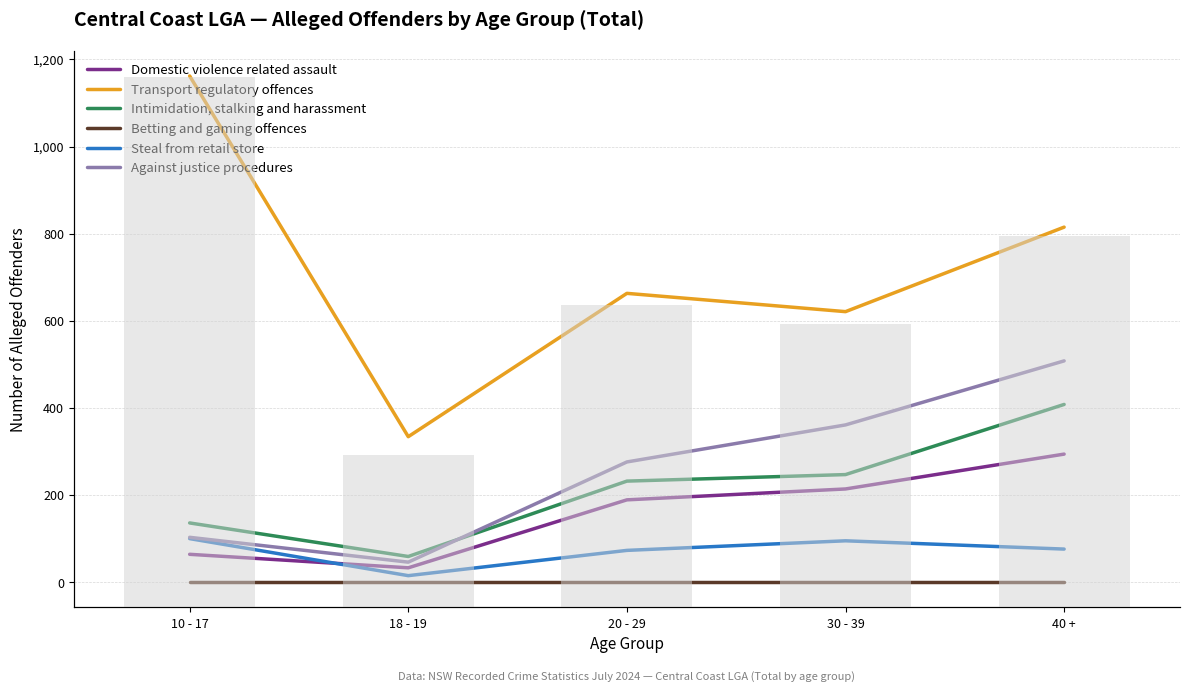

What position from the left is 20 - 29?

3